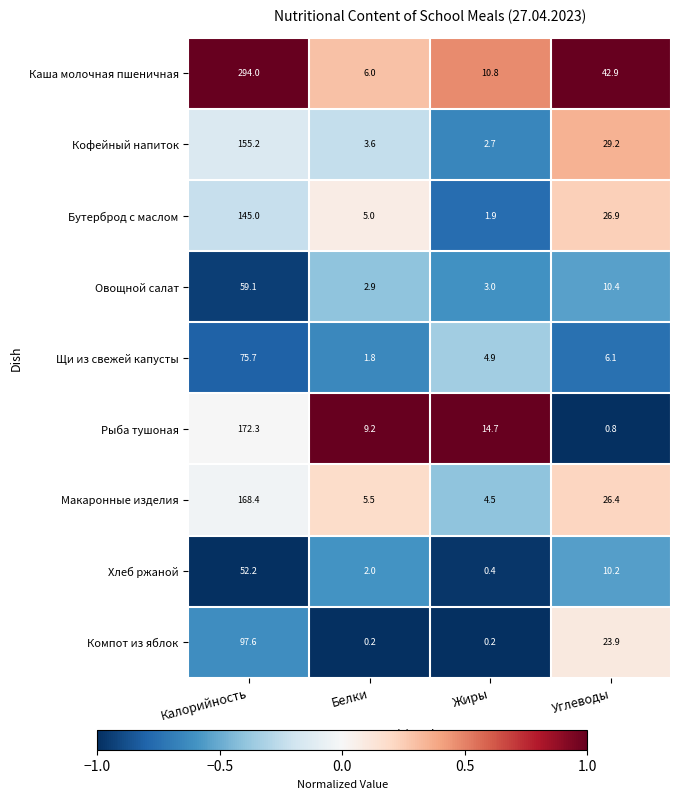

The Кофейный напиток series shows 3.6 at Белки. True or false?

True